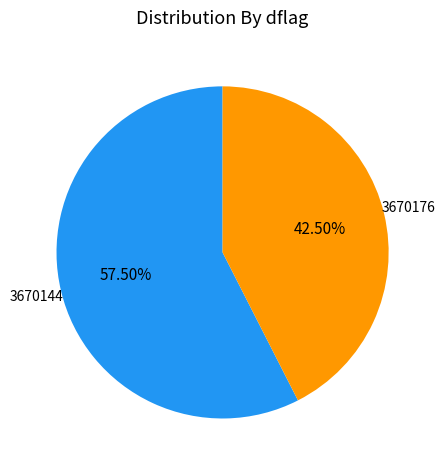

Is there any slice that represents more than half of the pie?

Yes